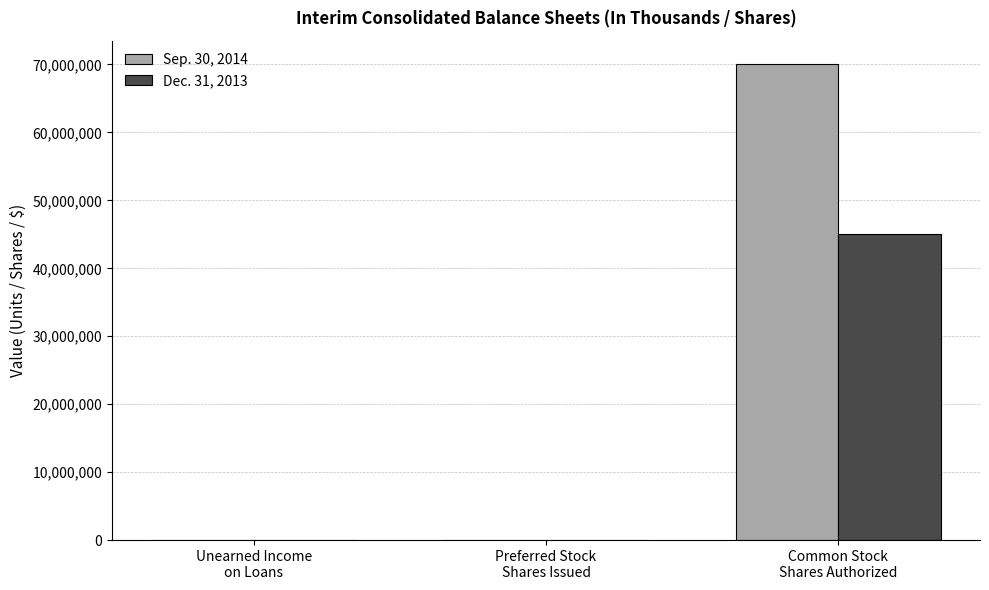

What value does the Sep. 30, 2014 series have at Common Stock
Shares Authorized, to the nearest 10?

70000000